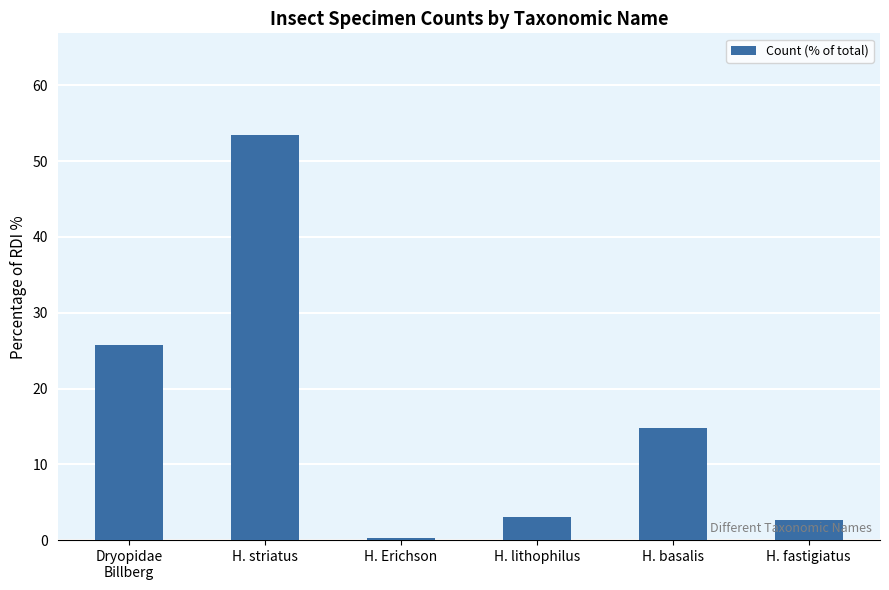

What is the label of the 3rd bar from the right?

H. lithophilus